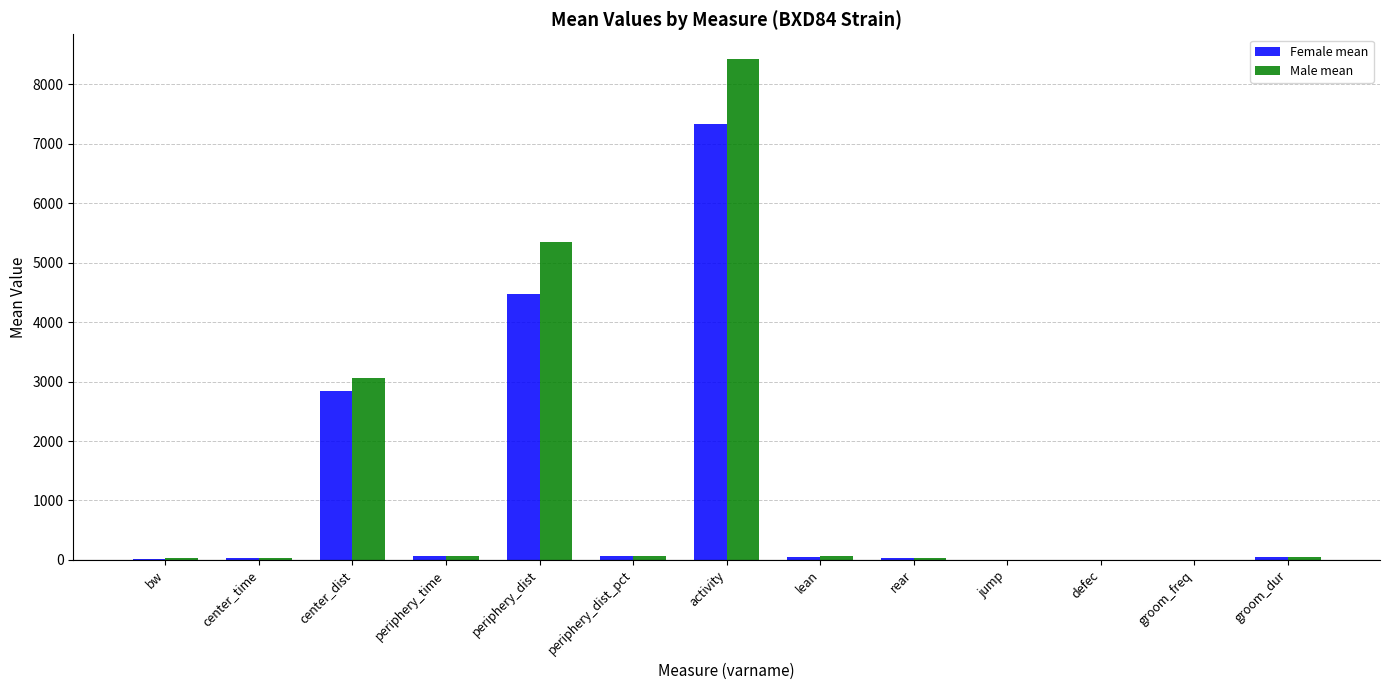

At which category is the sum across all series the highest?

activity